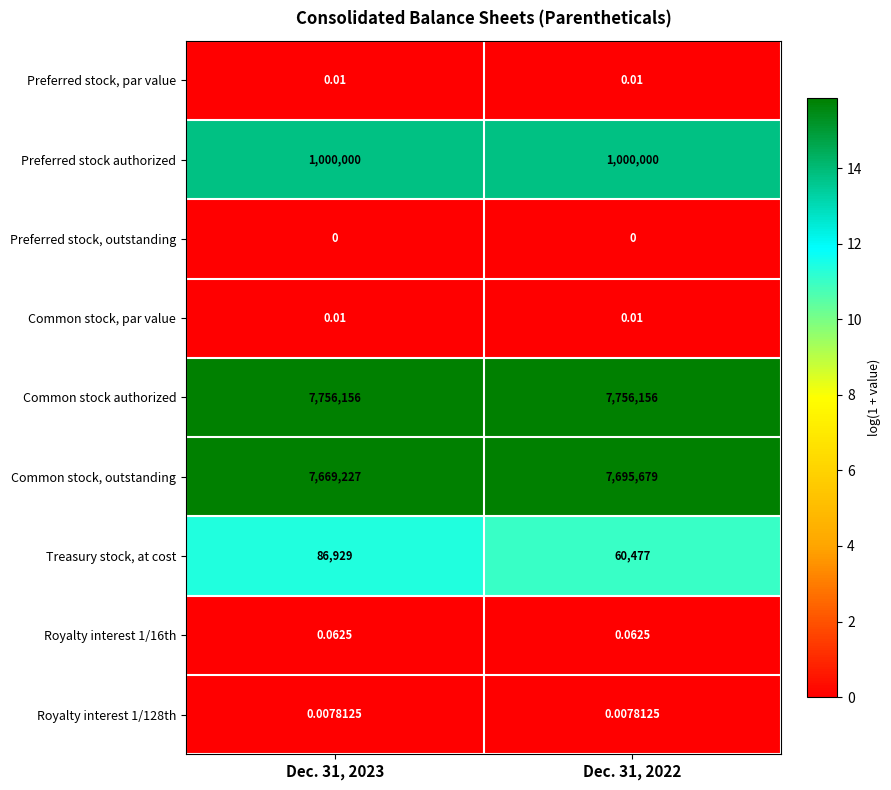

What is the total value across all series at Dec. 31, 2023?

16512312.1